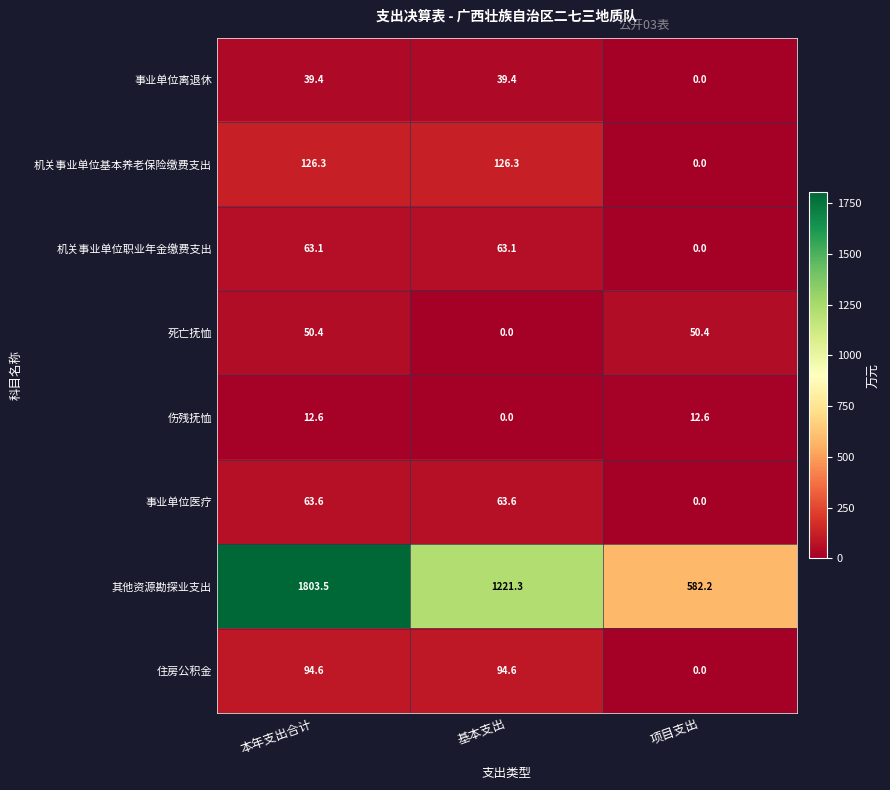

Where does the 事业单位离退休 series first go above 39?

本年支出合计